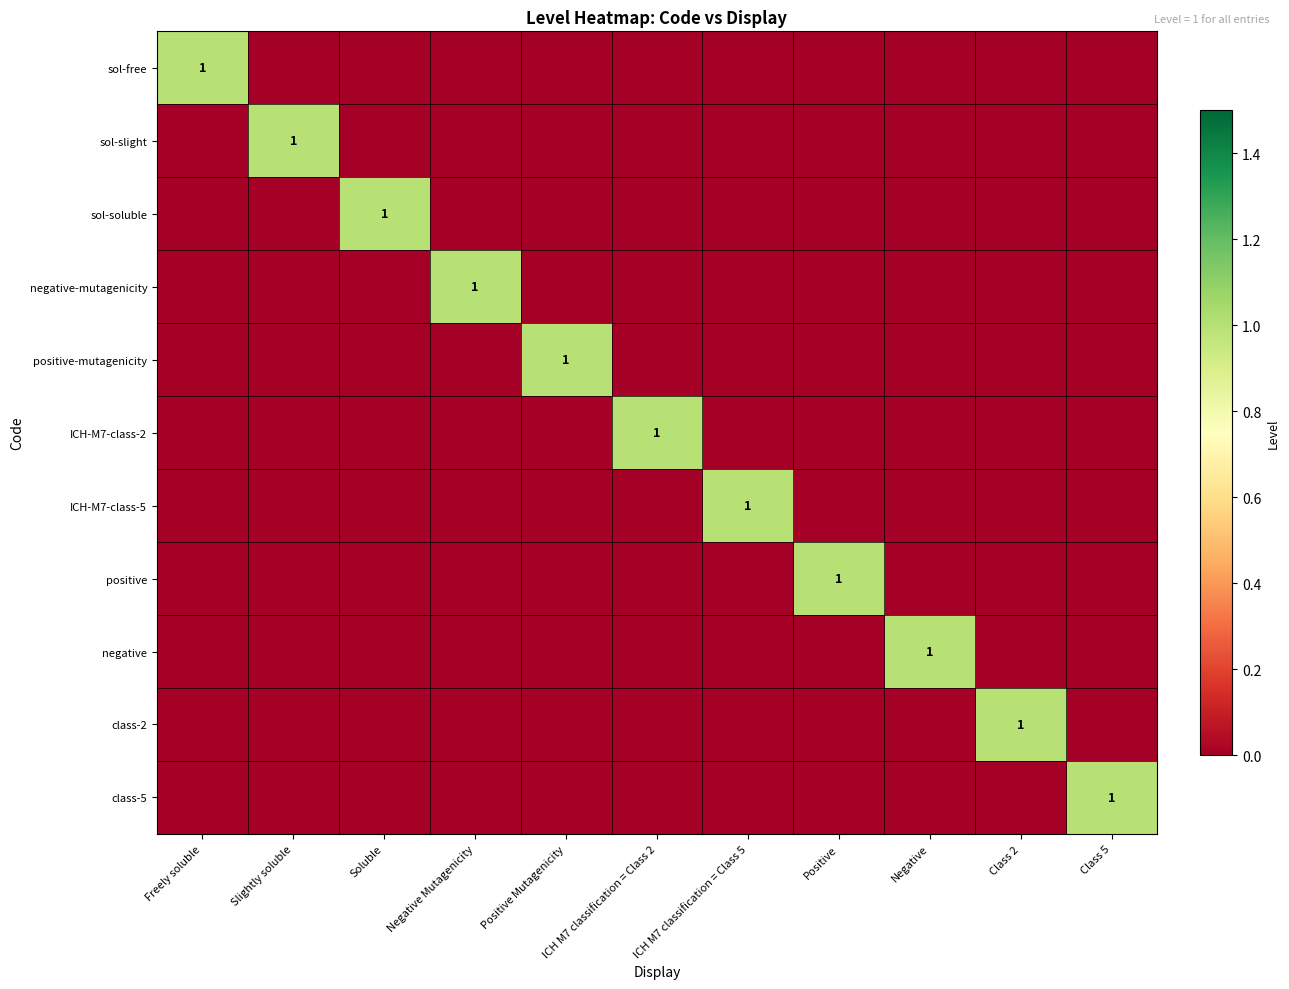

True or false: negative-mutagenicity has a value of 1 at Negative Mutagenicity.

True